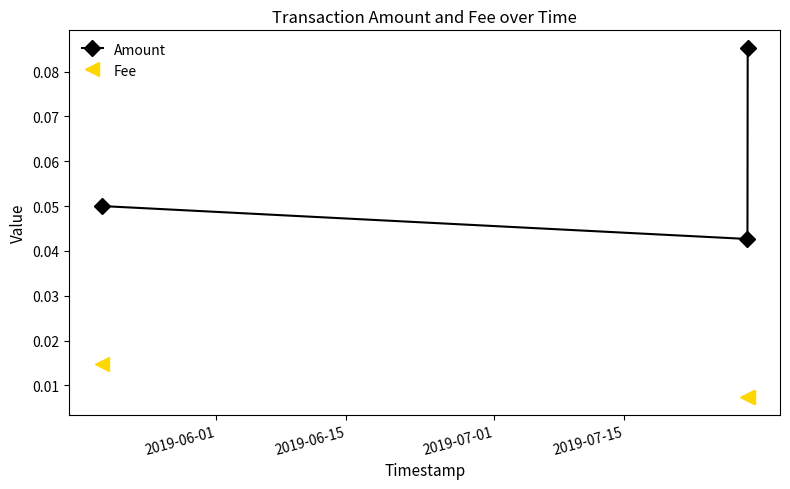

How many Fee values are between 0 and 1?

3